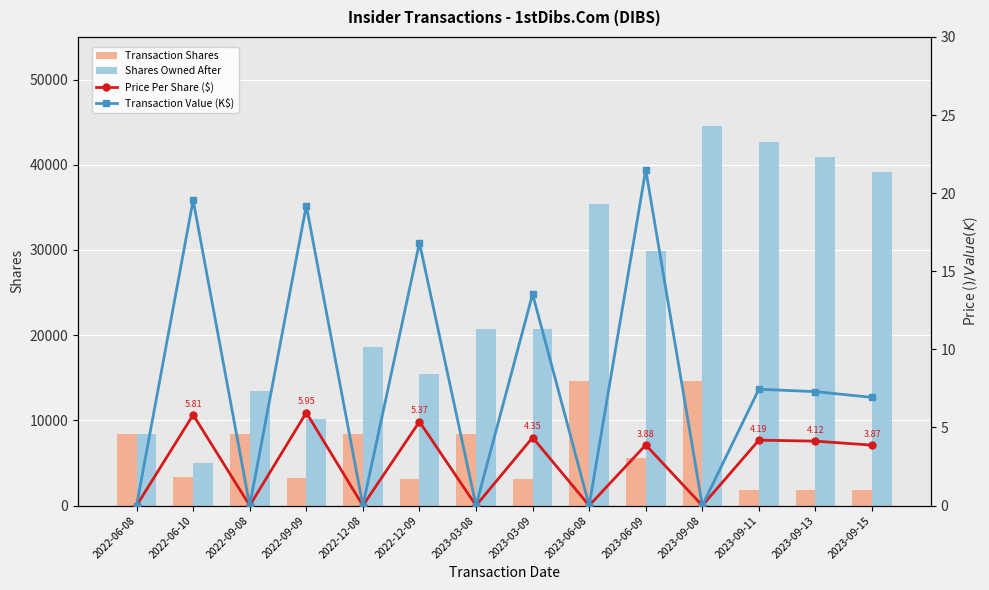

At which category does the chart reach its peak across all series?

2023-09-08